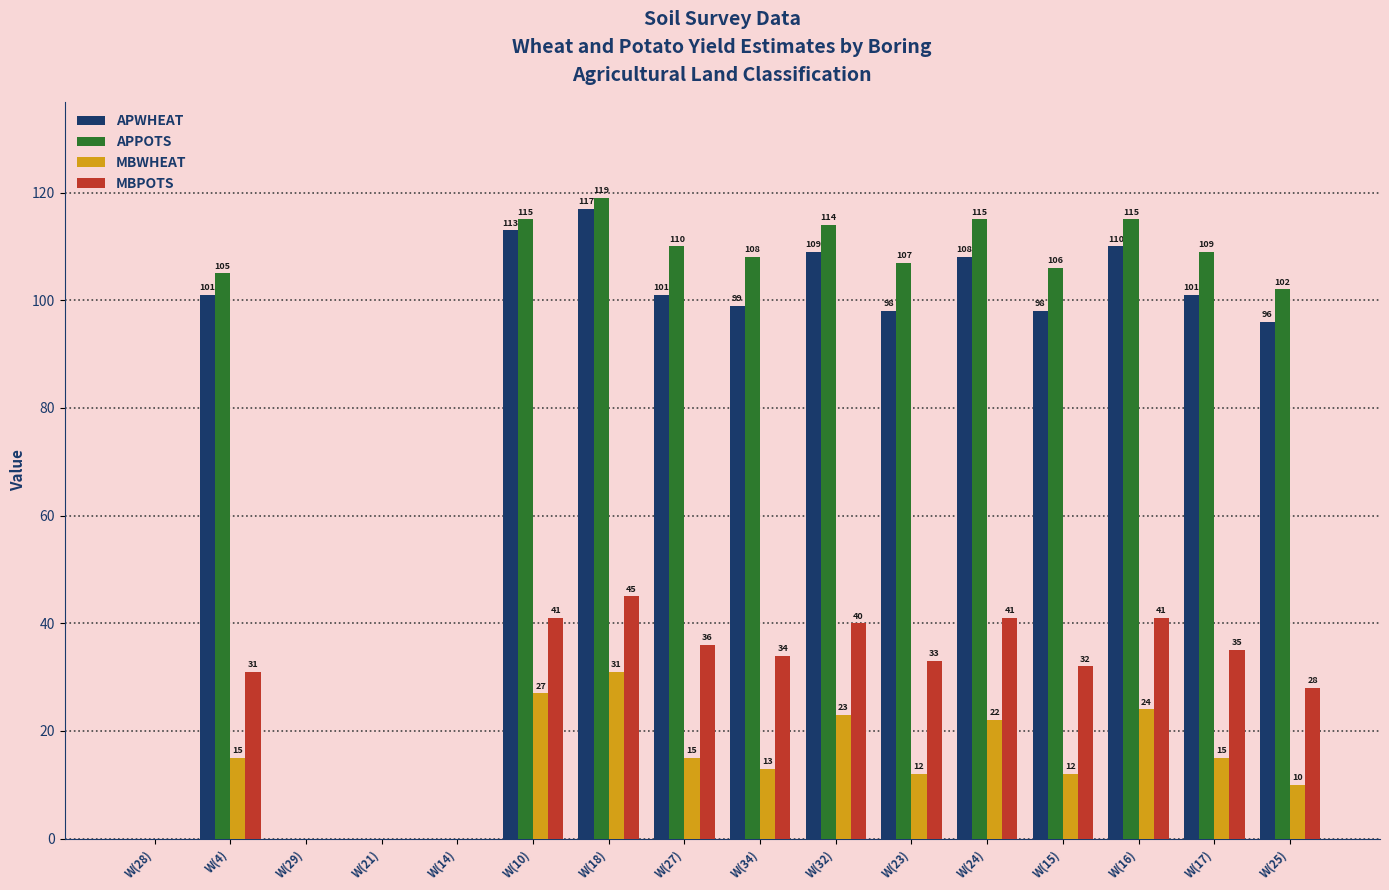

How many positive values does the MBPOTS series have?

12